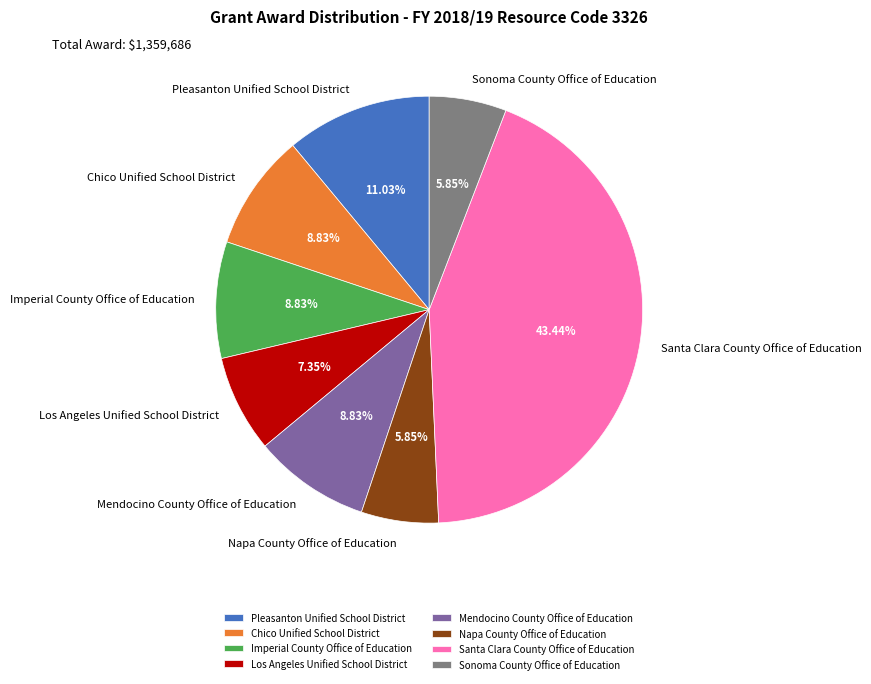

To the nearest percent, what portion does Chico Unified School District represent?

9%